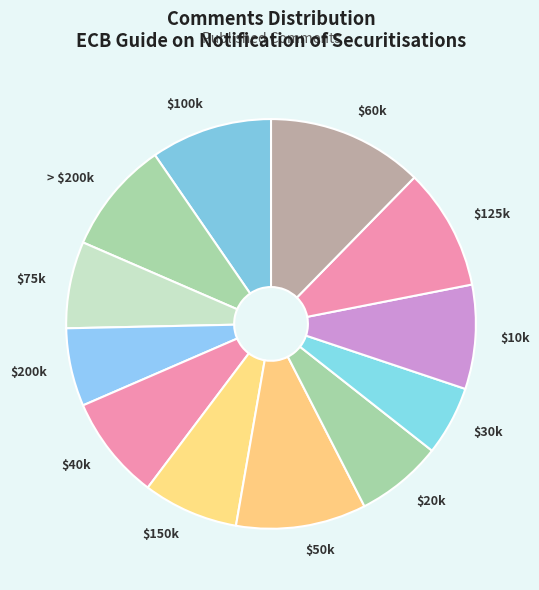

The > $200k slice represents 1% of the pie. True or false?

False